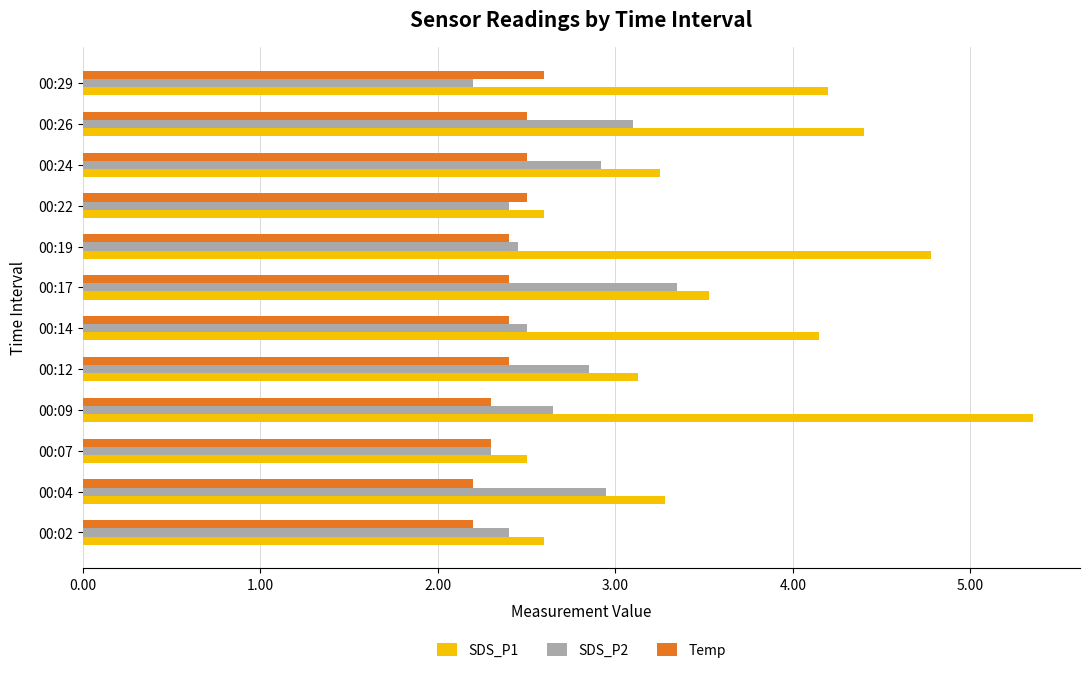

True or false: SDS_P1 has a value of 6.6 at 00:14.

False